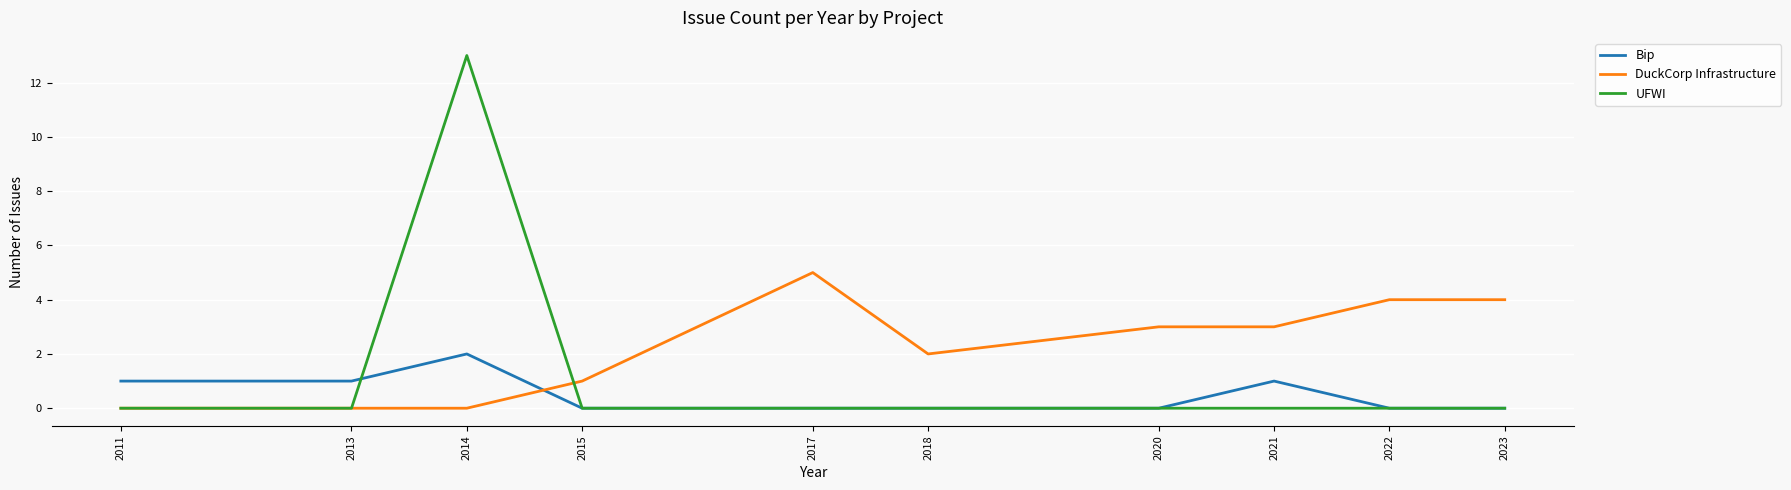

Is the value of Bip at 2021 greater than the value of DuckCorp Infrastructure at 2020?

No